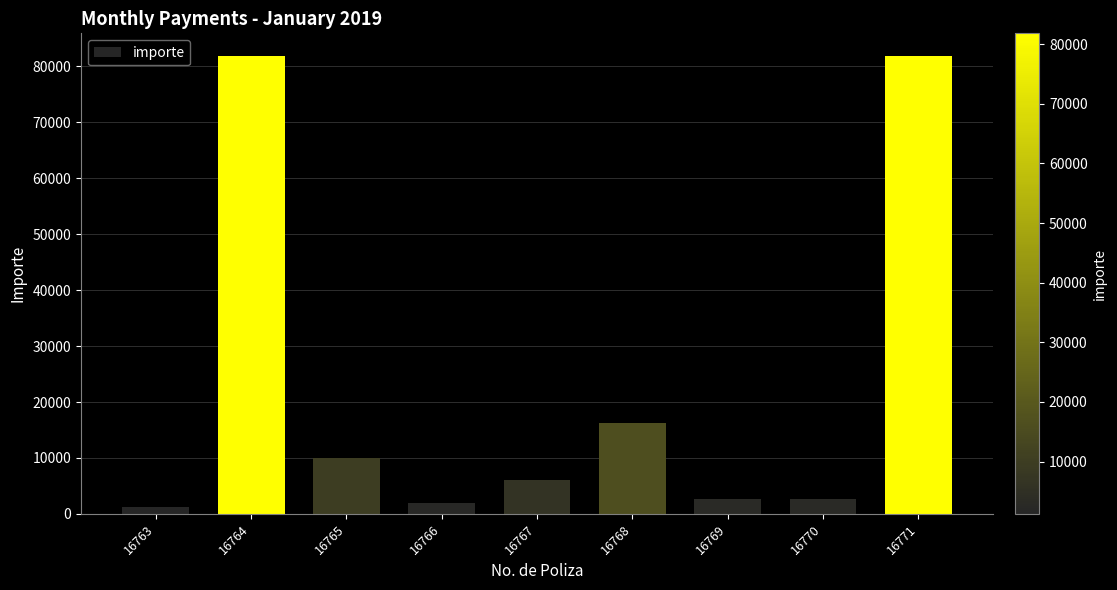

What is the change in value from 16768 to 16770?

-13641.7